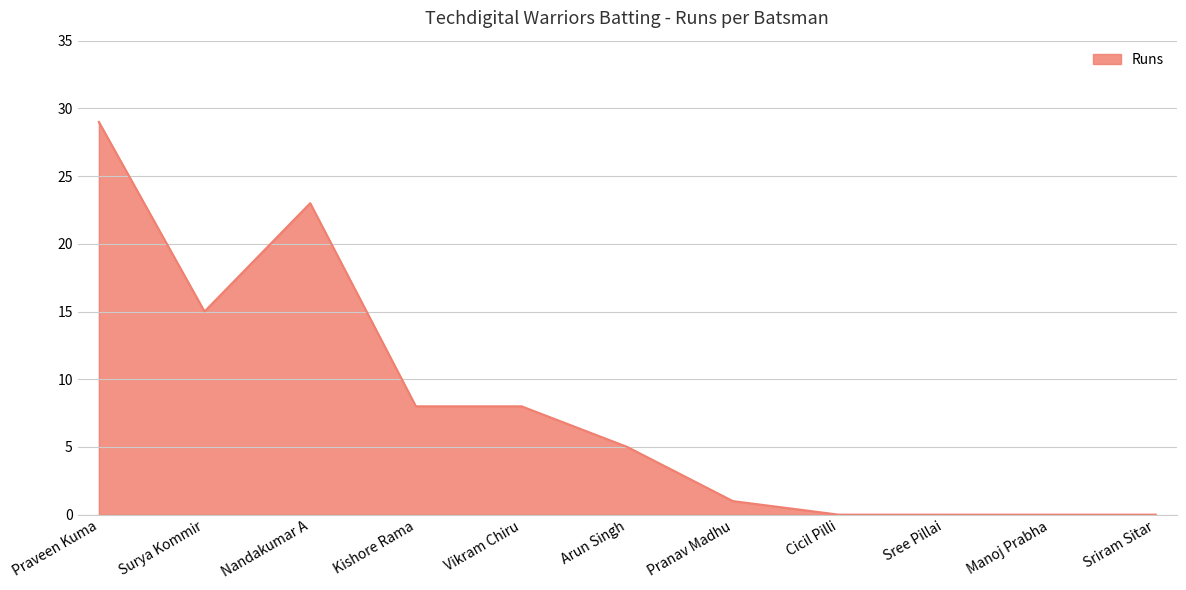

The chart shows a value of 1 at Pranav Madhu. True or false?

True